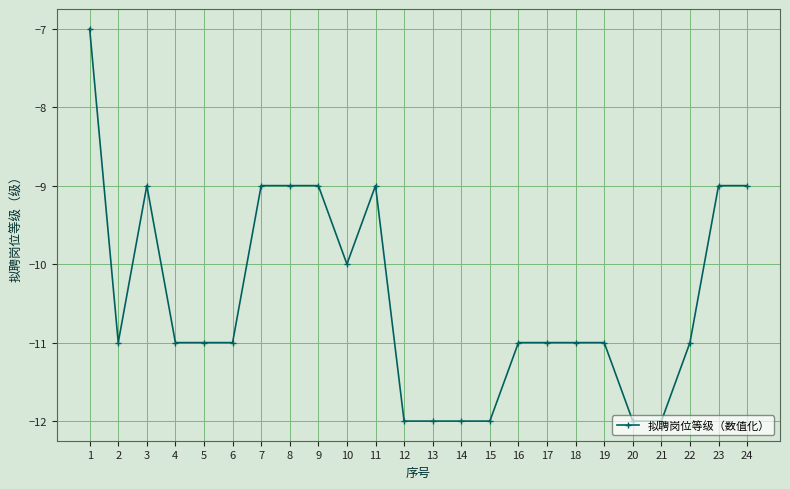

Which has a higher value, 10 or 20?

10